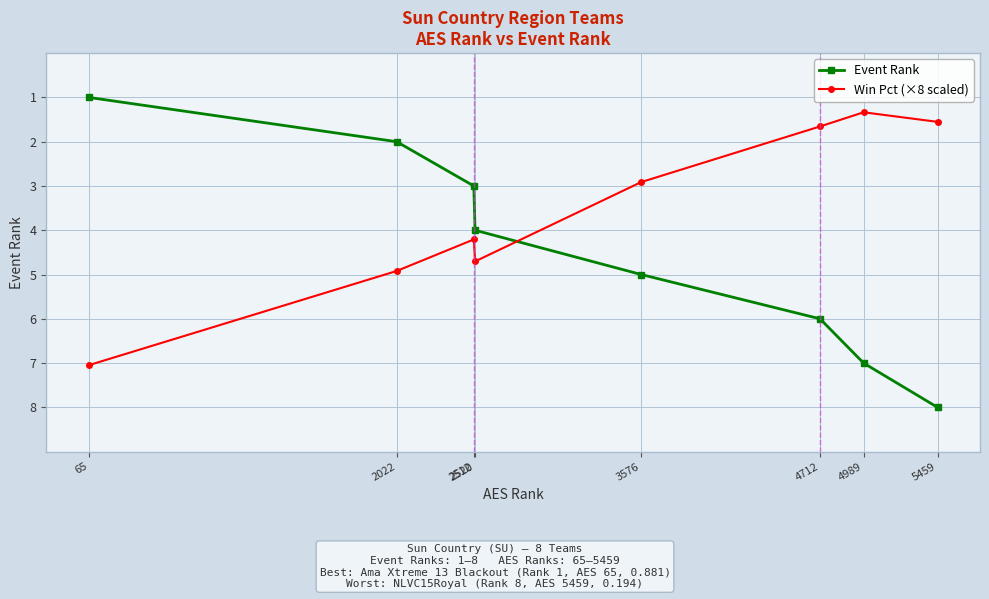

Which category has the highest value in the Event Rank series?

5459